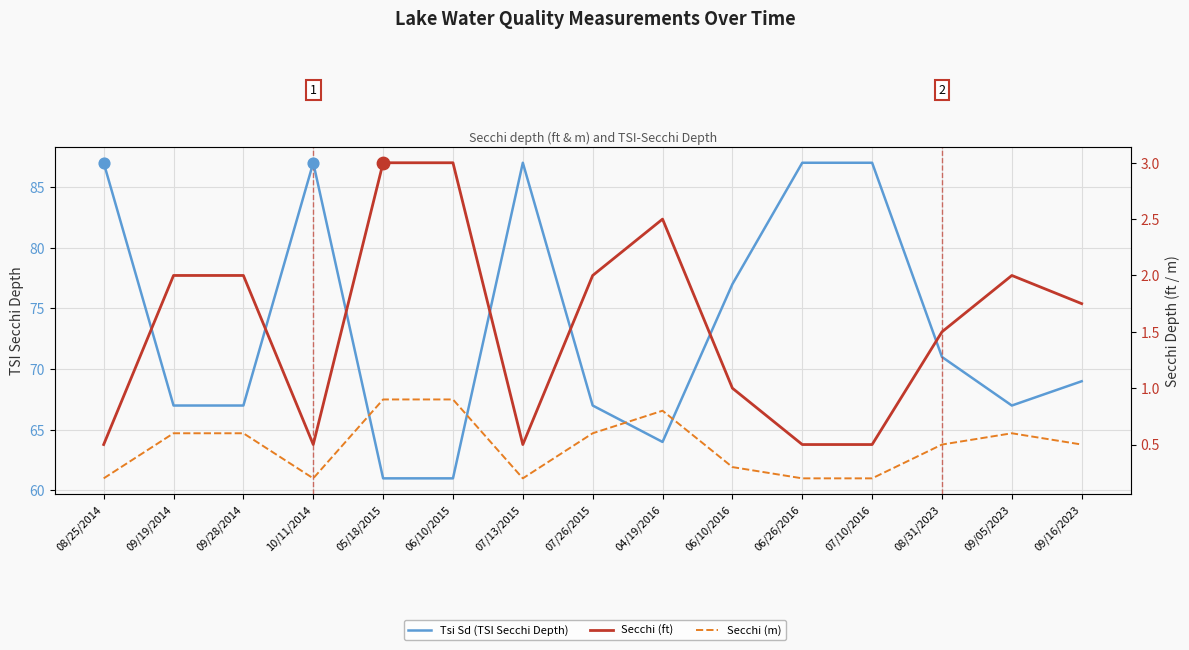

Which series has the largest total across all categories?

Tsi Sd (TSI Secchi Depth)